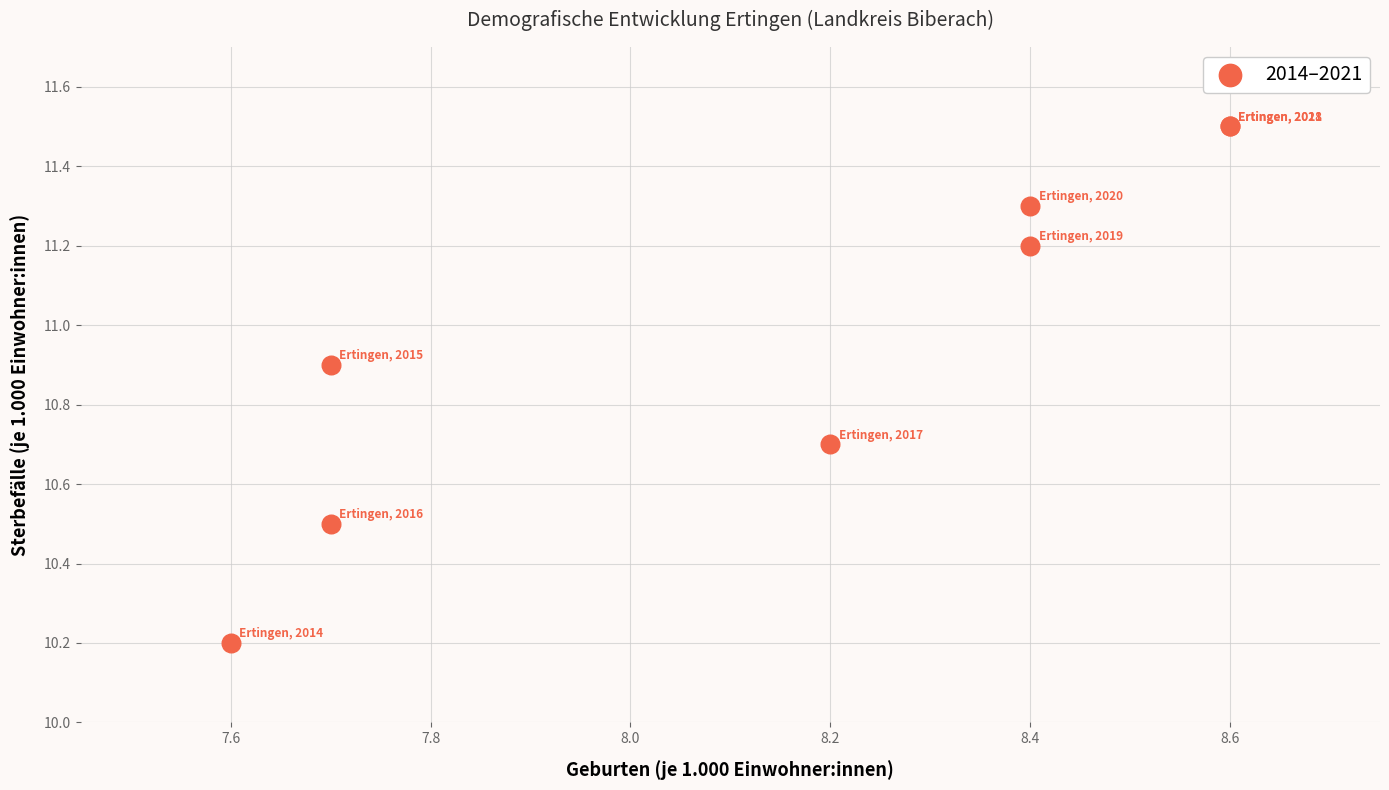

What Y value in the scatter plot is closest to 10?

10.2